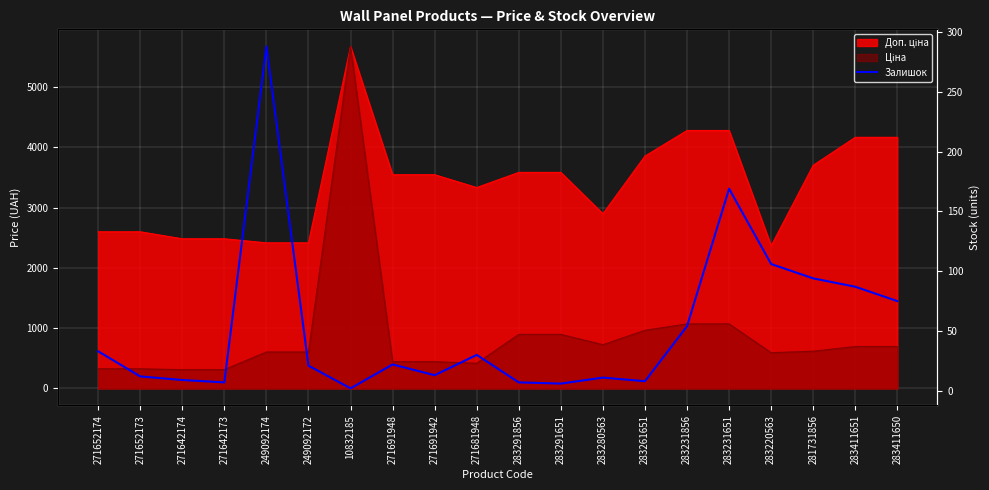

Which label corresponds to the smallest value in the chart?

10832185